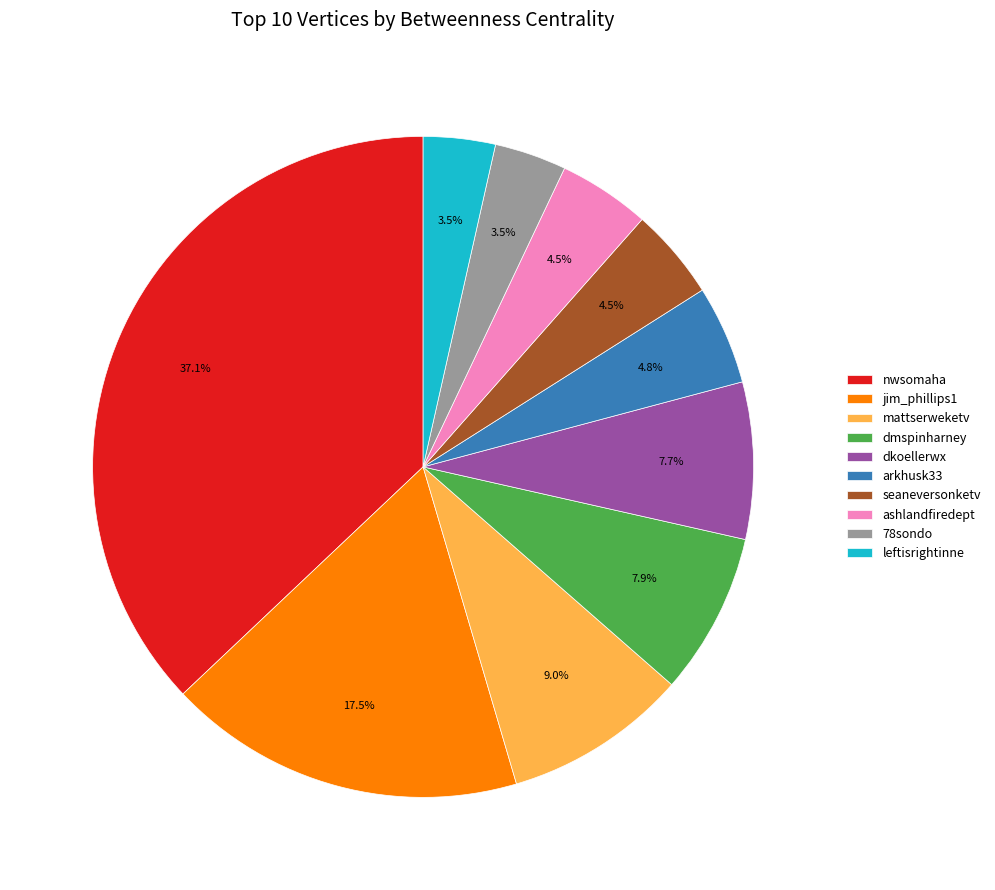

To the nearest percent, what portion does dkoellerwx represent?

8%